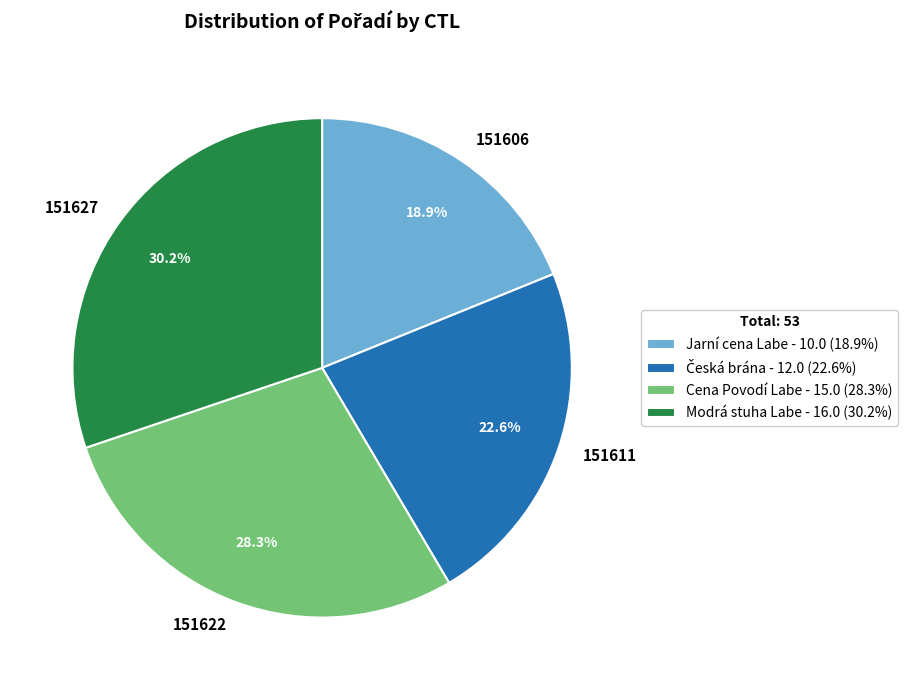

Count the number of slices in the pie.

4